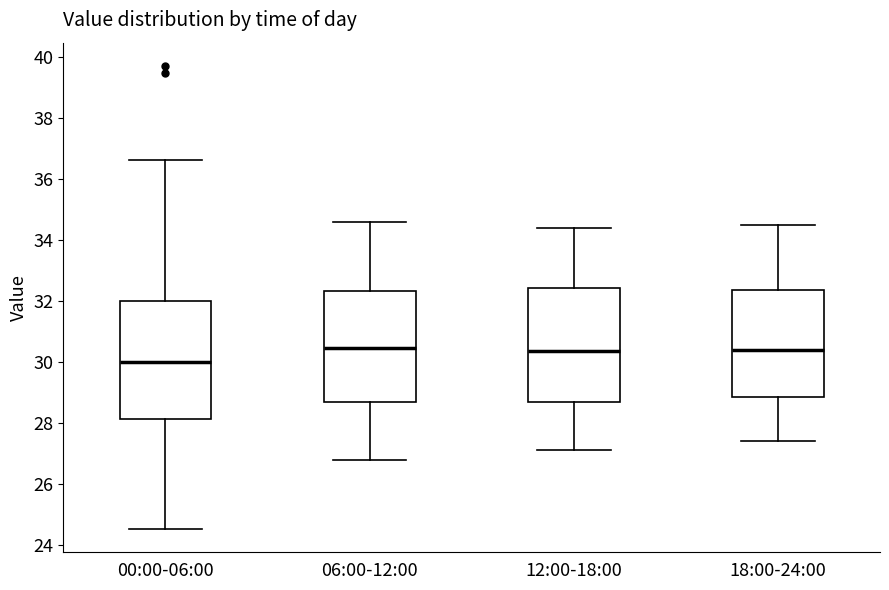

Reading left to right, read every box against the y-axis: the position of its median line, the range the box covers, and the ends of its whiskers. The values are not printed on the chart, so give them approximately, as read against the axis.

00:00-06:00: median 30.0, box 28.2 to 32.0, whiskers 24.6 to 36.6
06:00-12:00: median 30.4, box 28.6 to 32.4, whiskers 26.8 to 34.6
12:00-18:00: median 30.4, box 28.6 to 32.4, whiskers 27.2 to 34.4
18:00-24:00: median 30.4, box 28.8 to 32.4, whiskers 27.4 to 34.6